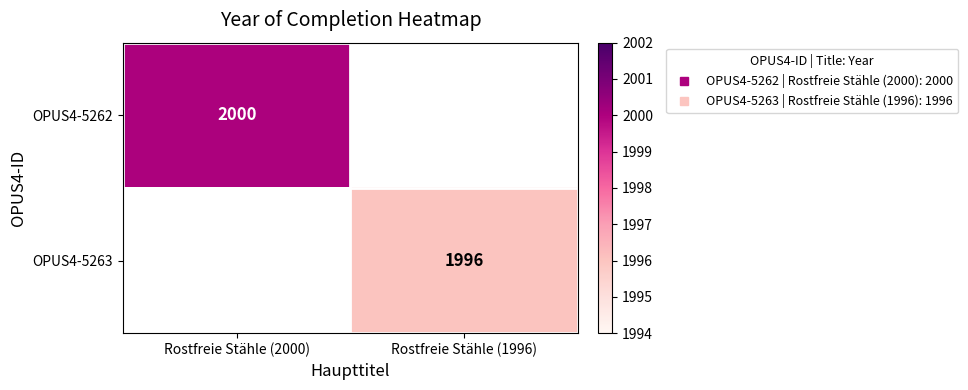

The OPUS4-5263 series shows 1996.0 at Rostfreie Stähle (1996). True or false?

True